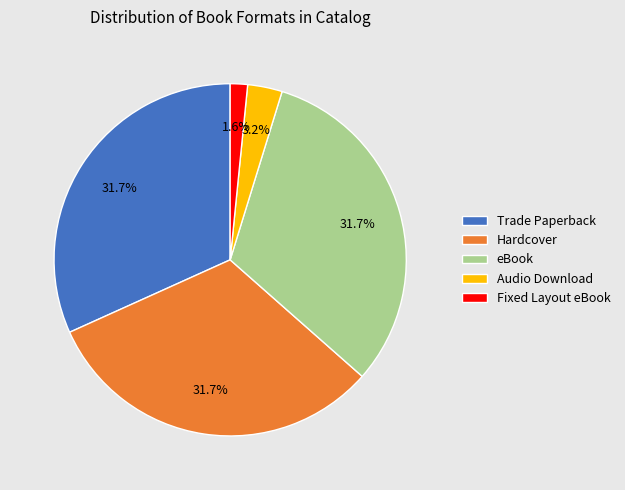

Which category has the smallest portion of the pie?

Fixed Layout eBook